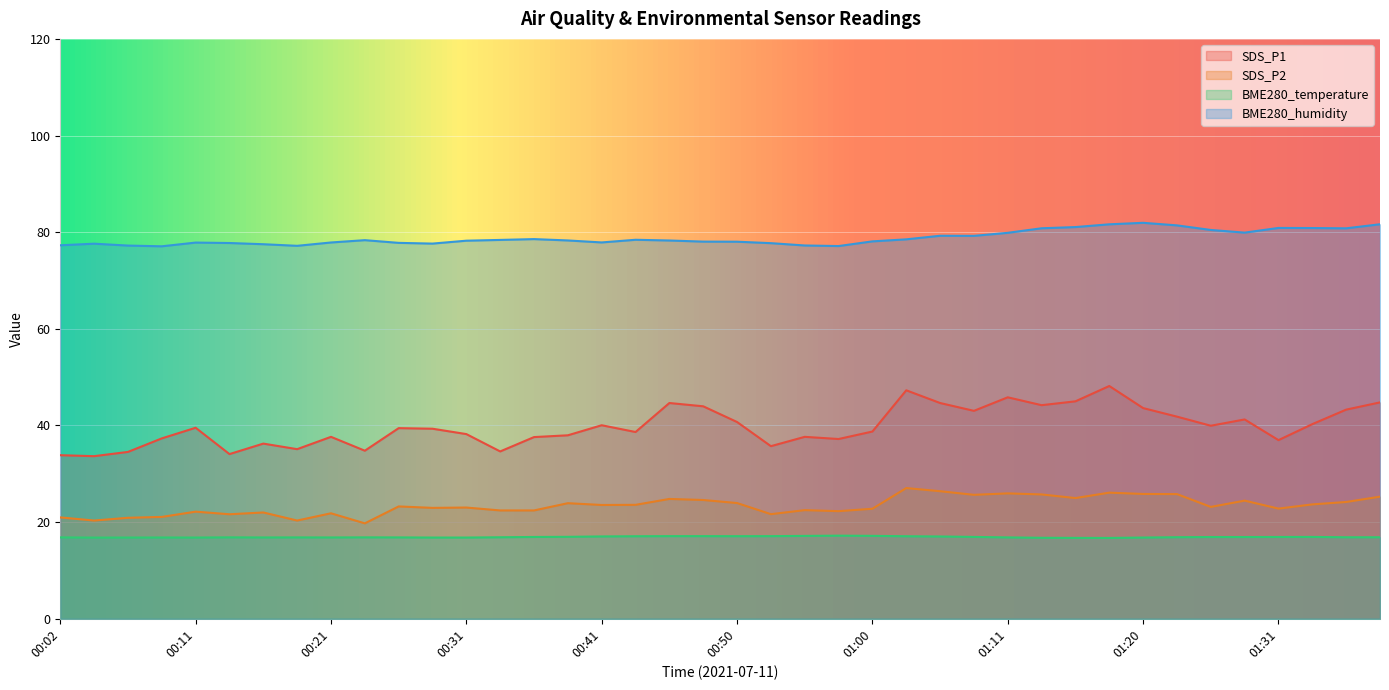

What is the total value across all series at 00:09?

152.3